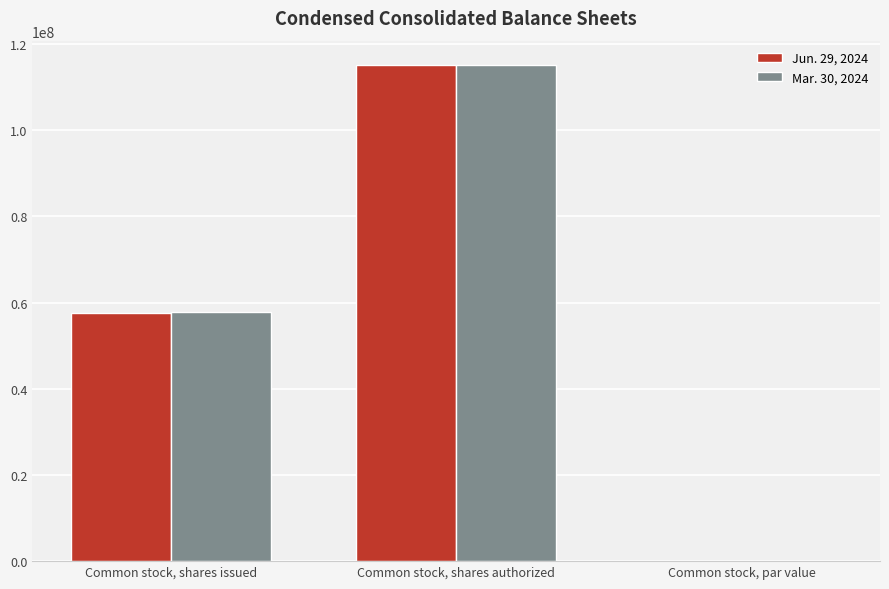

What is the sum of all Jun. 29, 2024 values?

172579000.0